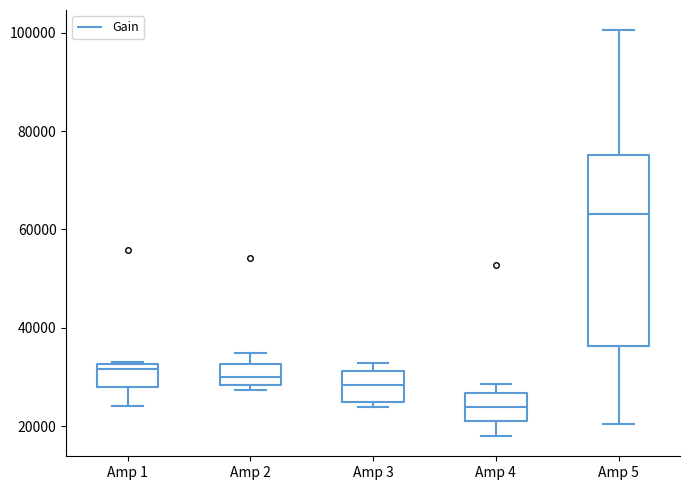

Which box has the lowest median line?

Amp 4